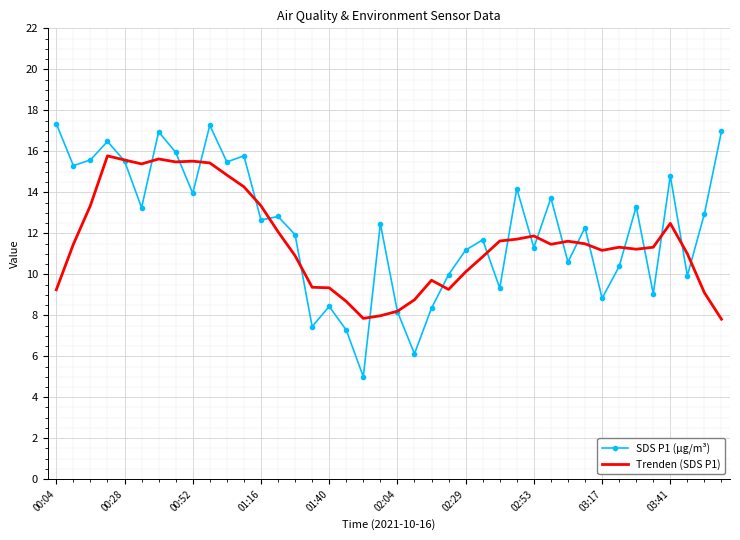

Which series has the widest spread of values?

SDS P1 (µg/m³)